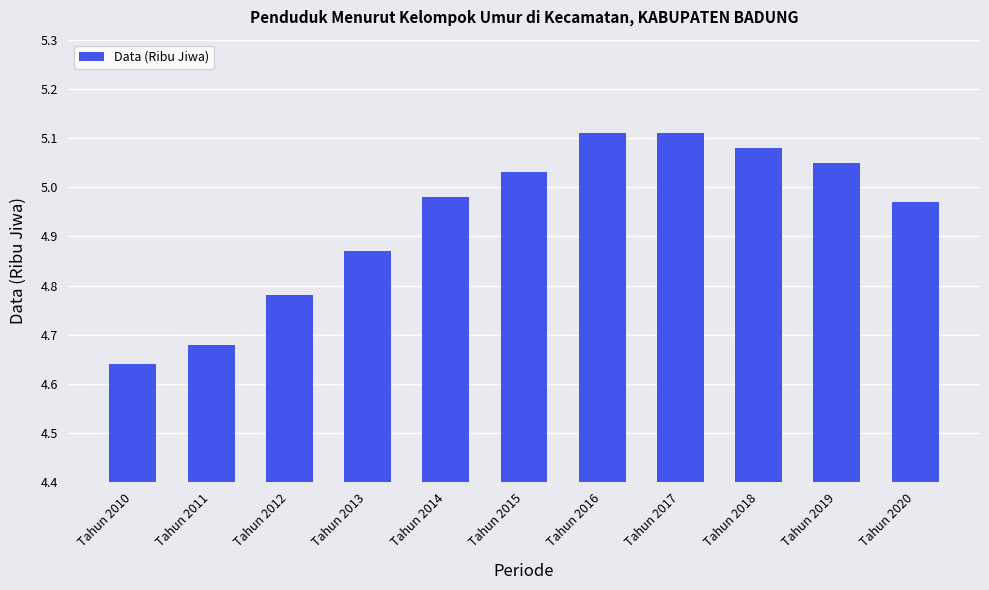

What is the difference between the maximum and minimum values?

0.5